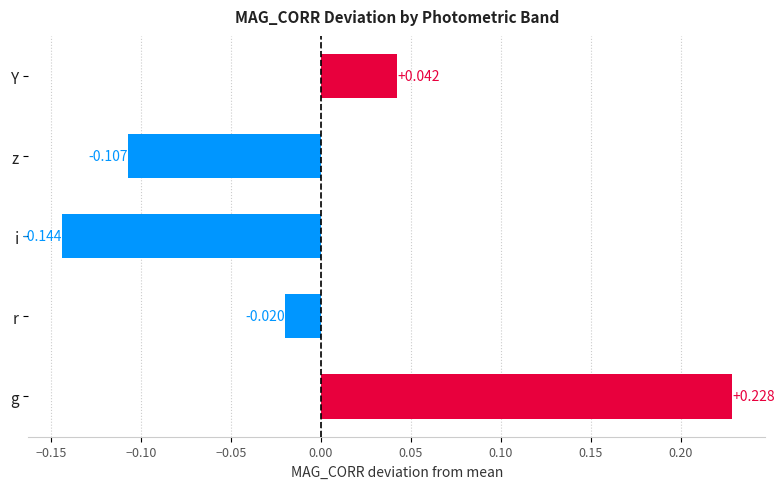

Which label corresponds to the largest value in the chart?

g